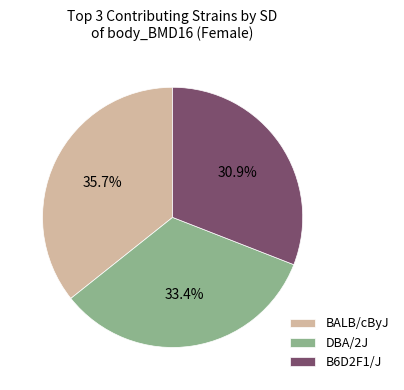

Rank the categories by value from highest to lowest.

BALB/cByJ, DBA/2J, B6D2F1/J